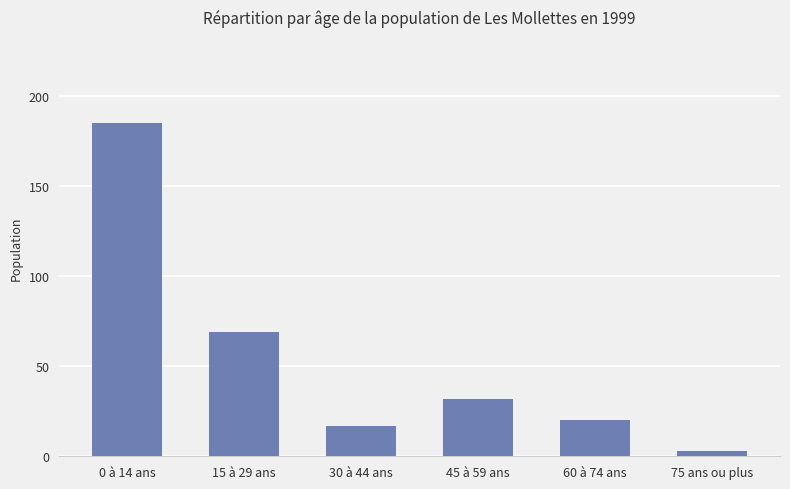

Reading left to right, transcribe all the data shown in this chart.

0 à 14 ans=185	15 à 29 ans=69	30 à 44 ans=17	45 à 59 ans=32	60 à 74 ans=20	75 ans ou plus=3